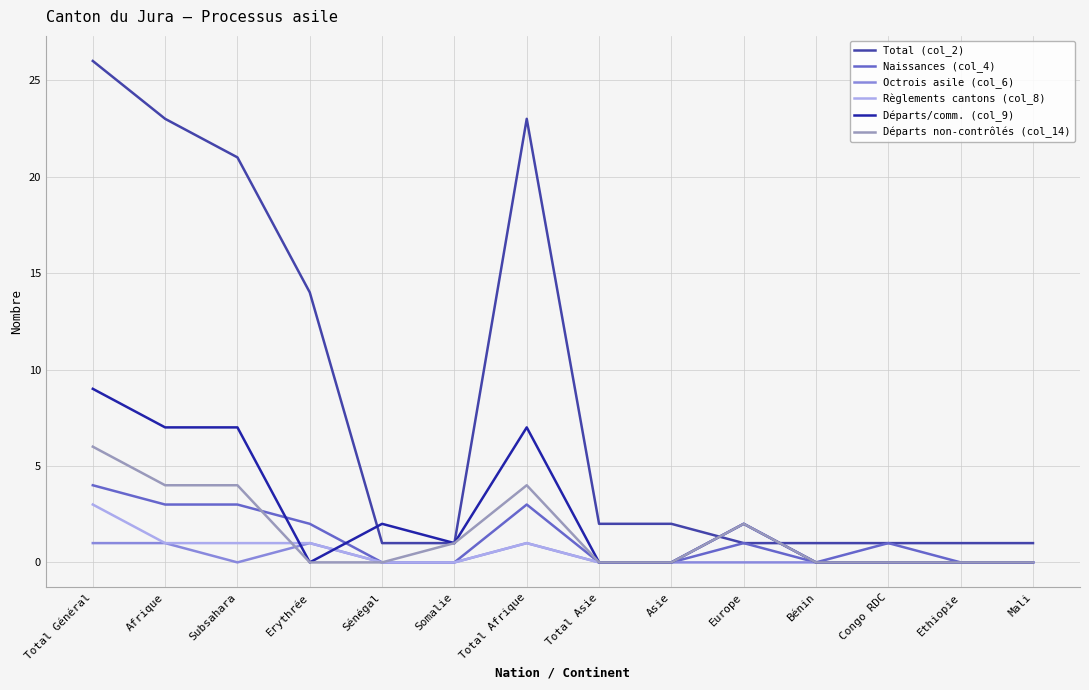

What are all the series names shown in the legend?

Total (col_2), Naissances (col_4), Octrois asile (col_6), Règlements cantons (col_8), Départs/comm. (col_9), Départs non-contrôlés (col_14)